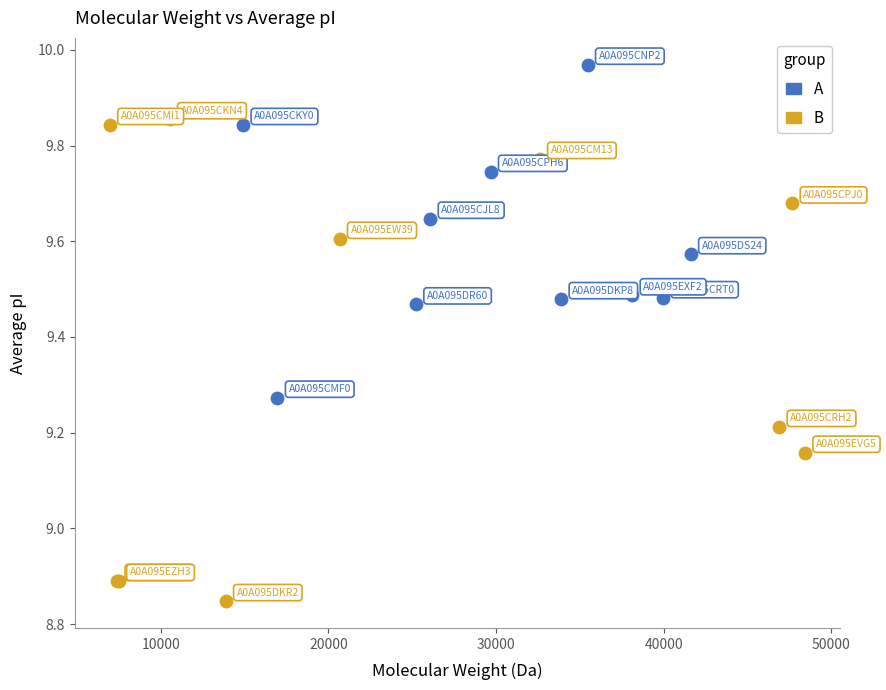

Which series reaches the maximum Y coordinate?

A